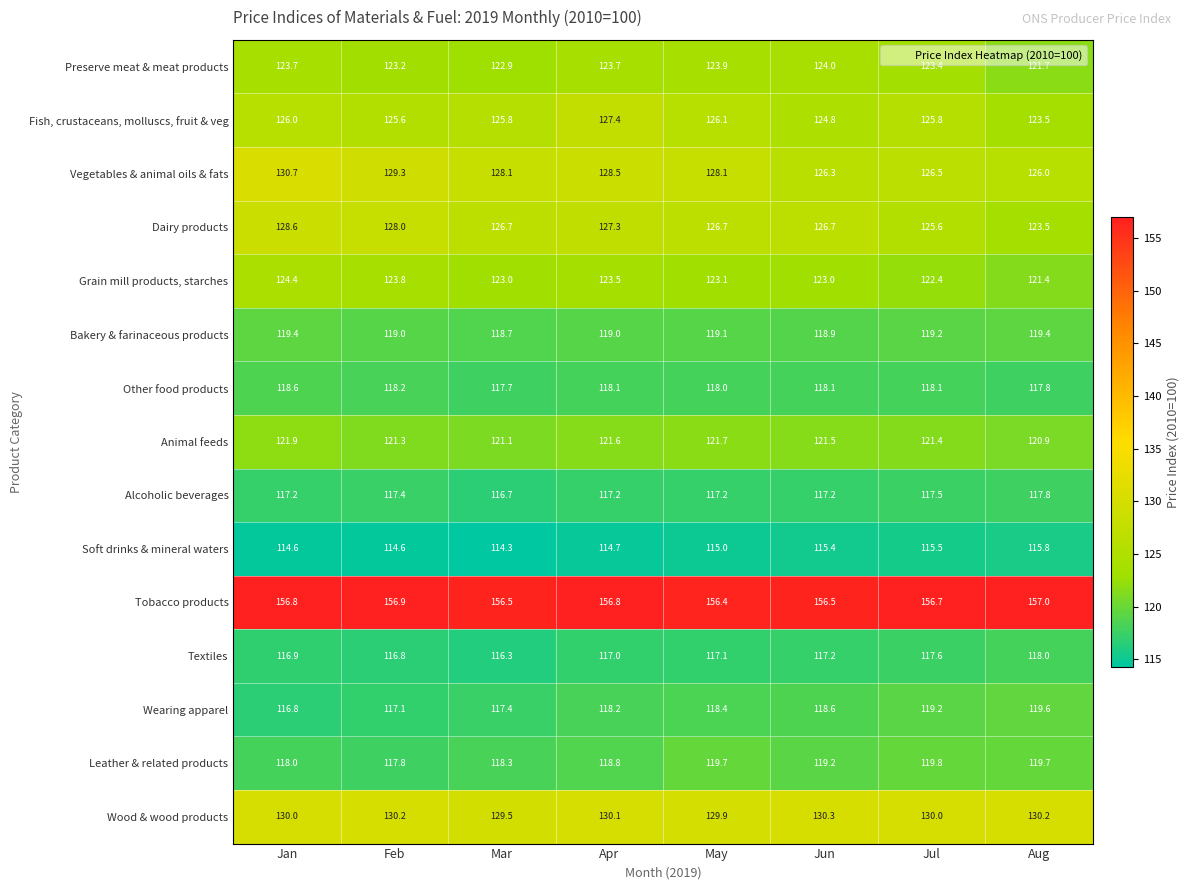

List the series in order of their peak value, highest first.

Tobacco products, Vegetables & animal oils & fats, Wood & wood products, Dairy products, Fish, crustaceans, molluscs, fruit & veg, Grain mill products, starches, Preserve meat & meat products, Animal feeds, Leather & related products, Wearing apparel, Bakery & farinaceous products, Other food products, Textiles, Alcoholic beverages, Soft drinks & mineral waters